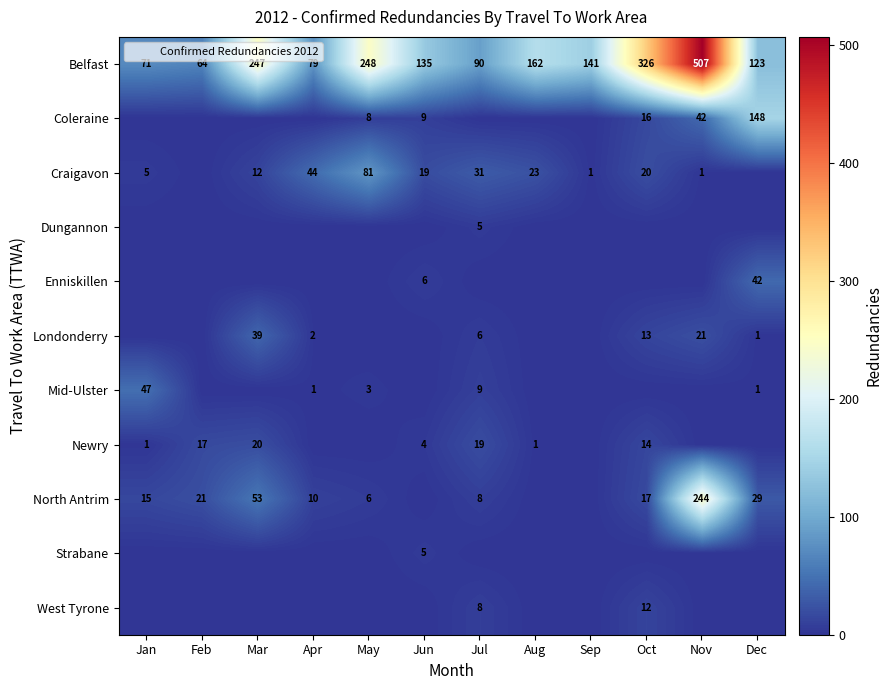

How many positive values does the Craigavon series have?

10